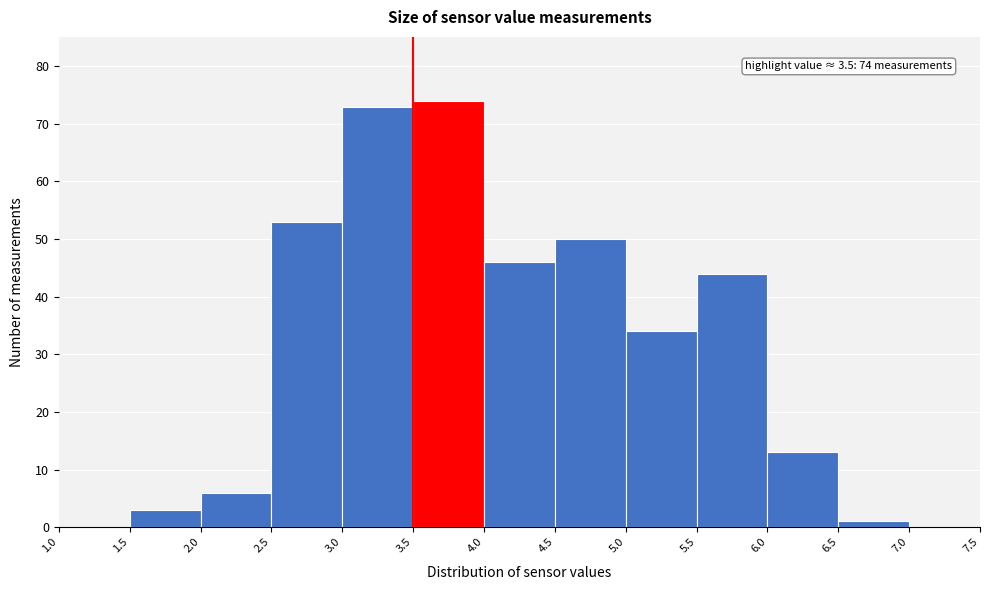

Over which range of the x-axis is the bar tallest?

3.5 to 4.0